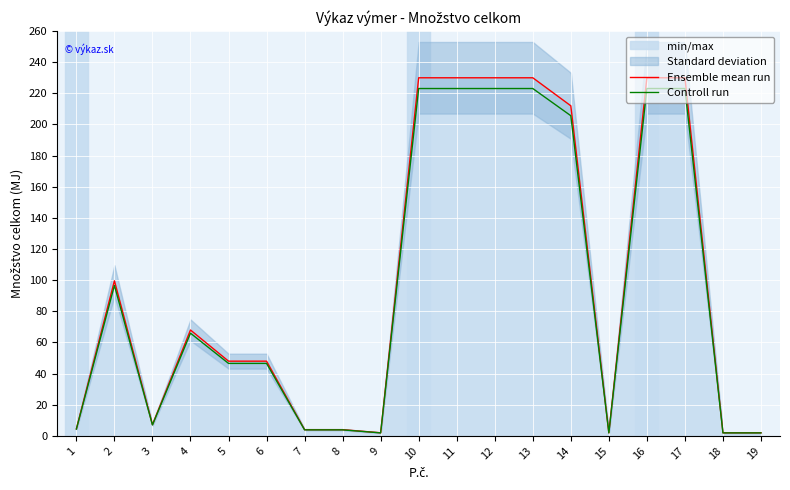

Is it true that Ensemble mean run equals 4.5 at 1?

True